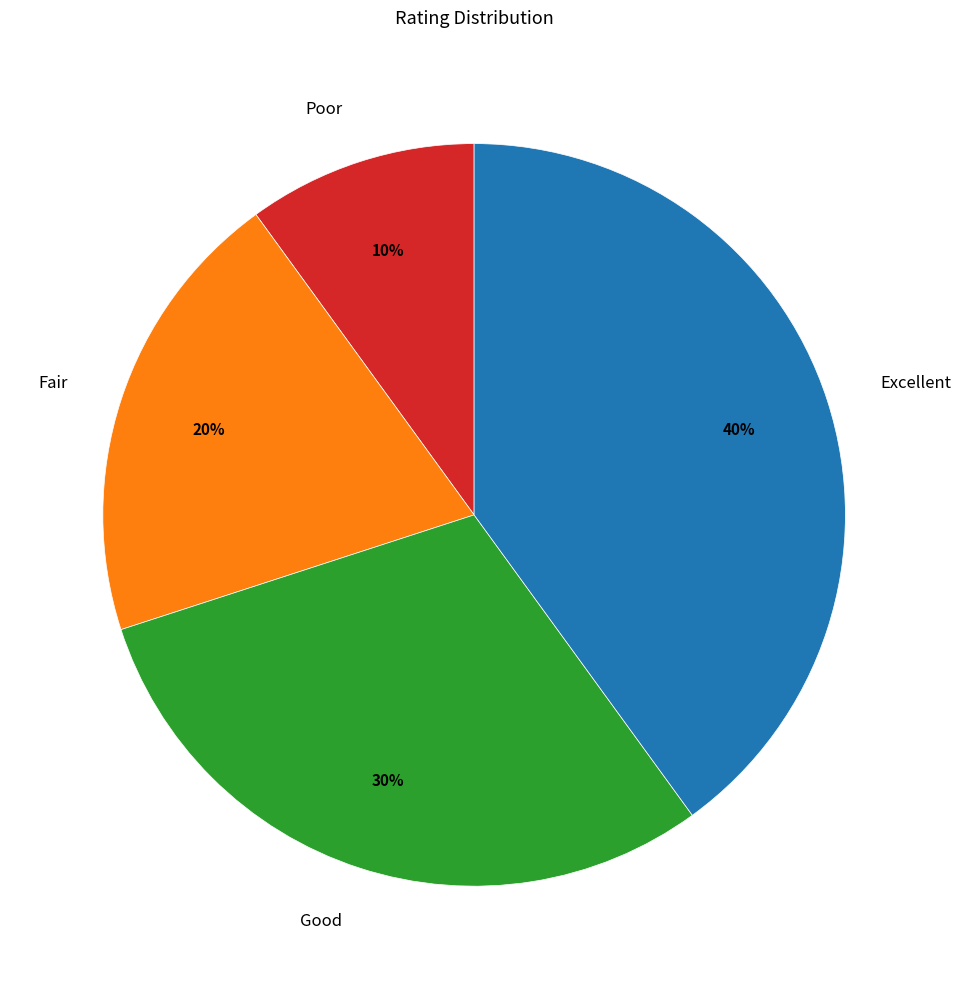

Between Fair and Excellent, which is larger?

Excellent